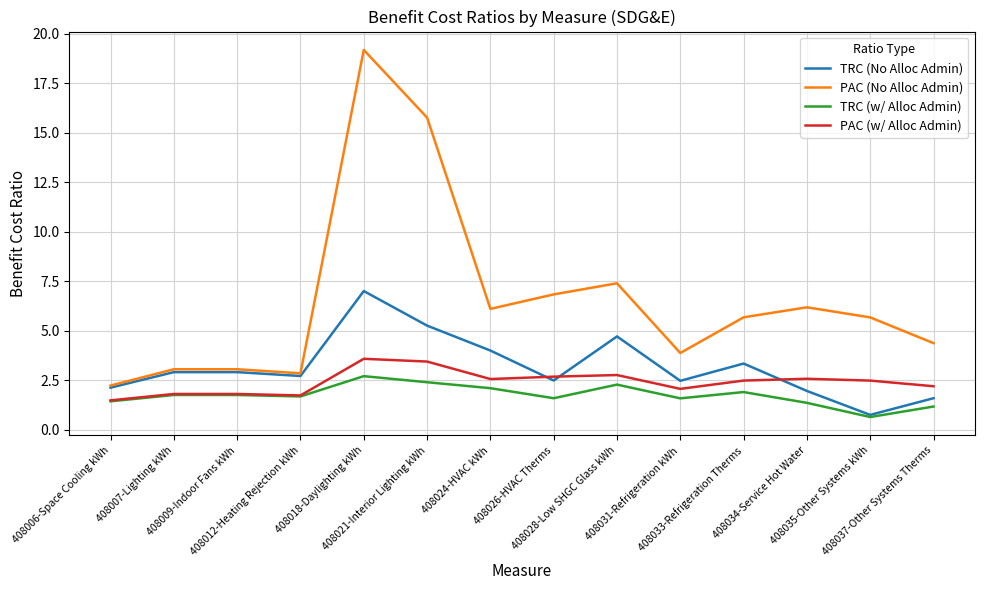

Rank the series by their maximum value, from highest to lowest.

PAC (No Alloc Admin), TRC (No Alloc Admin), PAC (w/ Alloc Admin), TRC (w/ Alloc Admin)